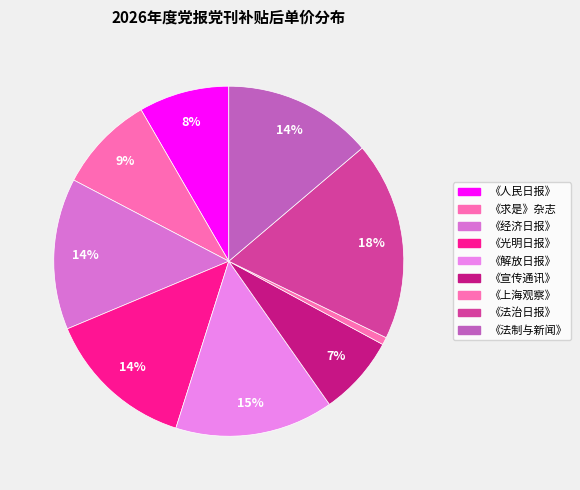

How many segments does this pie chart have?

9